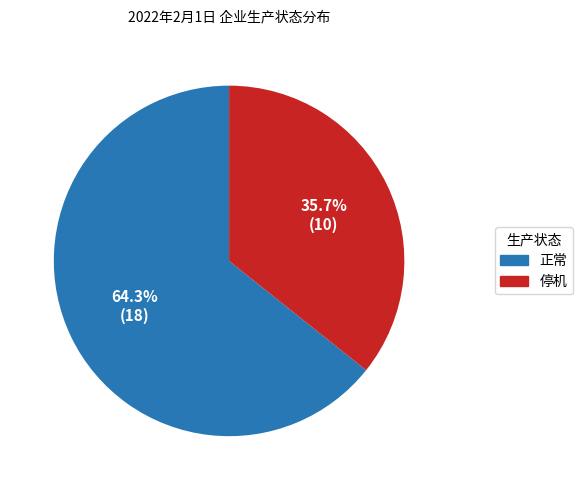

Is there any slice that represents more than half of the pie?

Yes